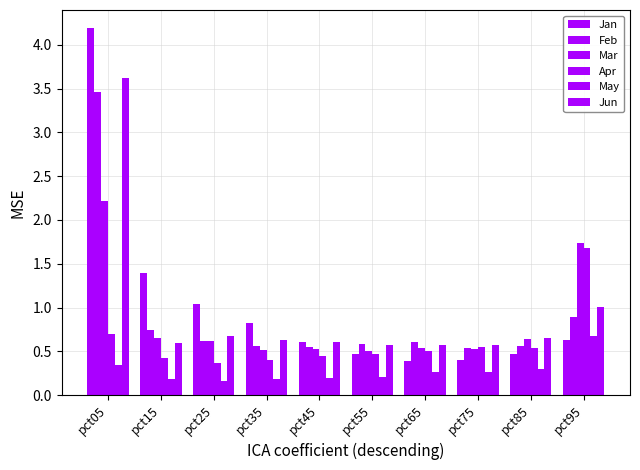

List the labels in order of Apr value, smallest first.

pct25, pct35, pct15, pct45, pct55, pct65, pct85, pct75, pct05, pct95